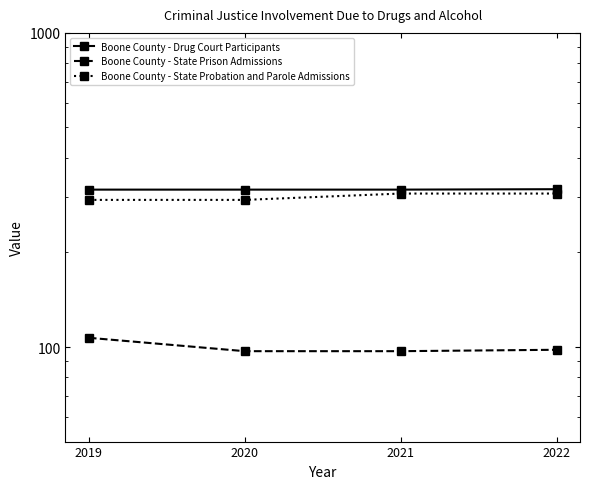

Which series has the widest spread of values?

Boone County - State Probation and Parole Admissions